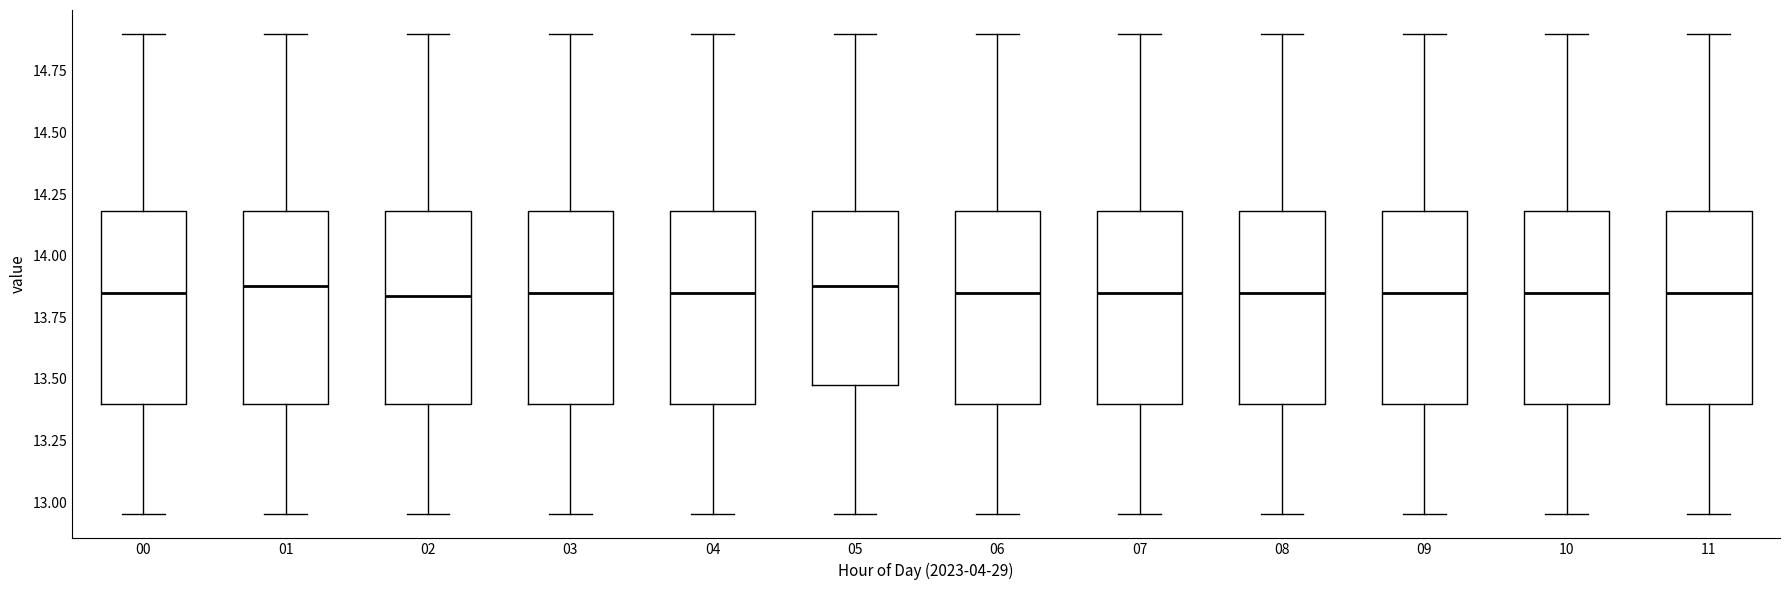

Where is the upper edge of the box at x = 10 on the y-axis? The values are not printed on the chart, so give them approximately, as read against the axis.

14.20